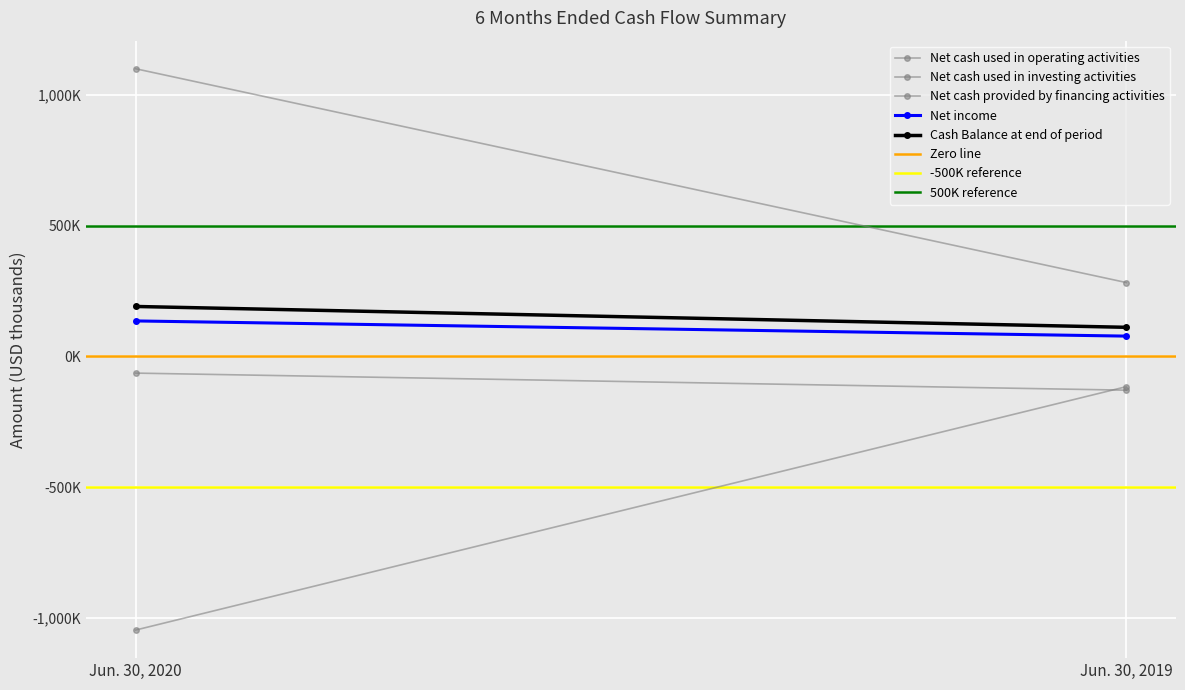

What is the value of the Net cash provided by financing activities point at the 2nd from the left?

282493